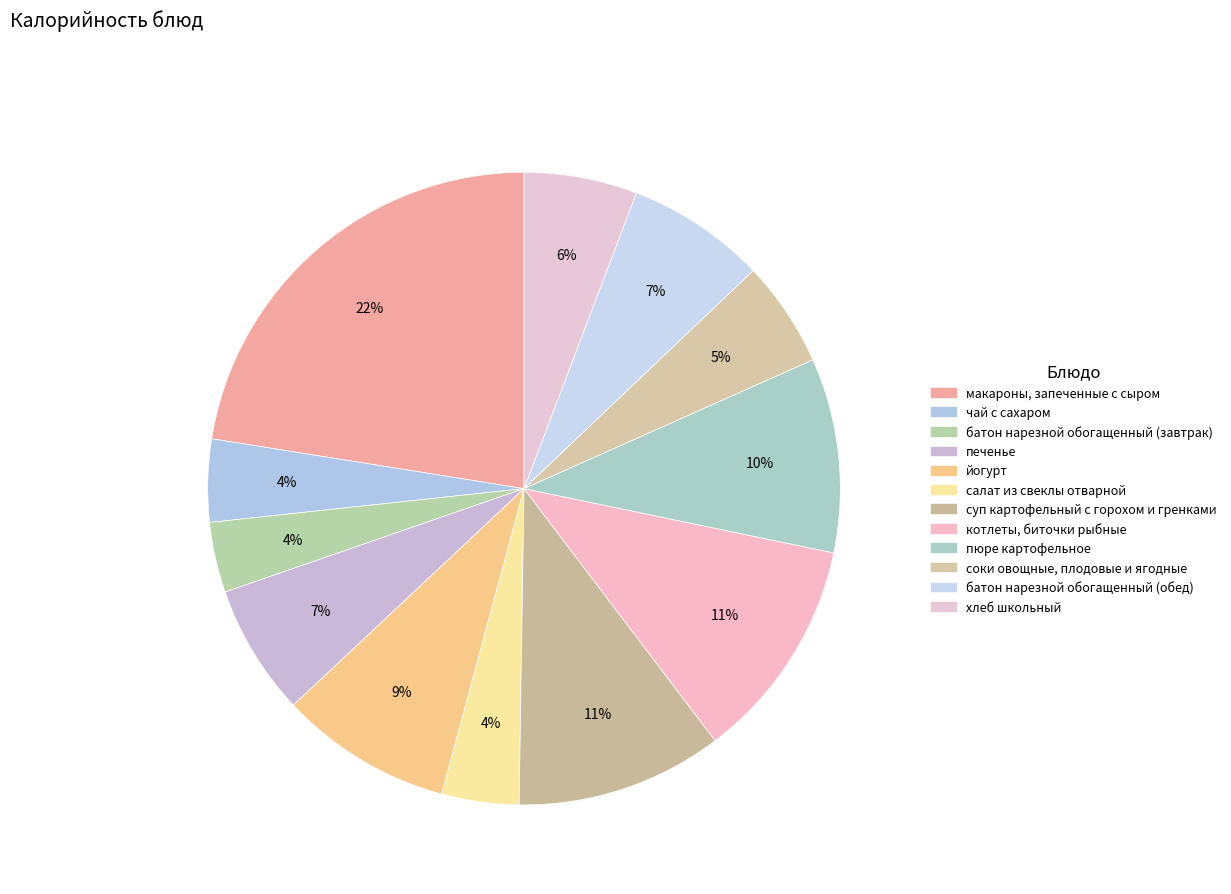

What is the change in value from макароны, запеченные с сыром to пюре картофельное?

-178